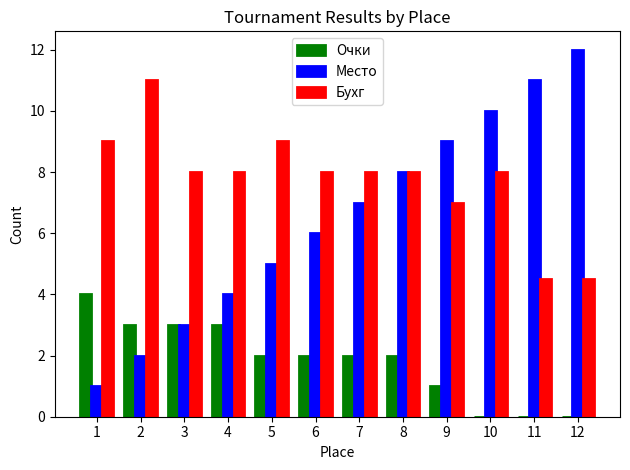

What is the sum of the Место values at 10 and 7?

17.0